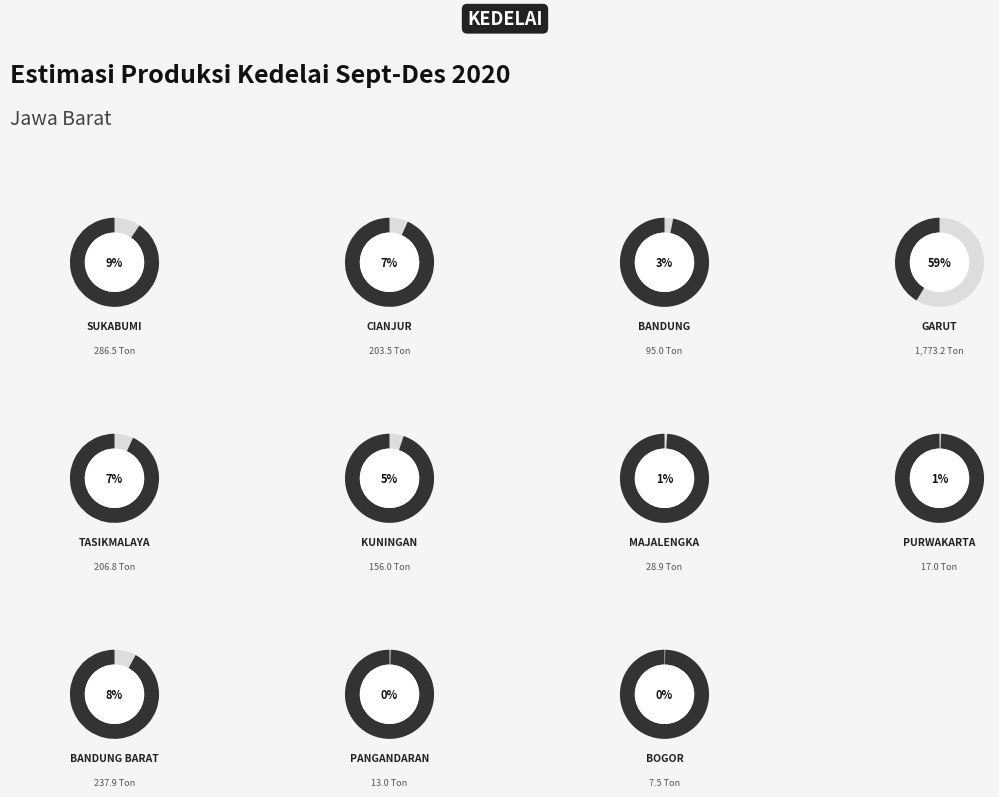

Approximately how many times larger is the value at KUNINGAN compared to PANGANDARAN?

12.0